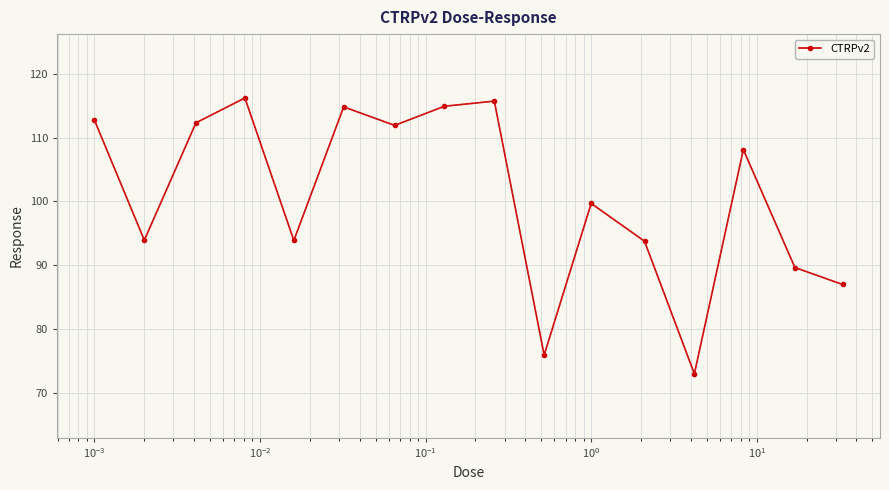

What is the value of the 5th point from the left?

93.9